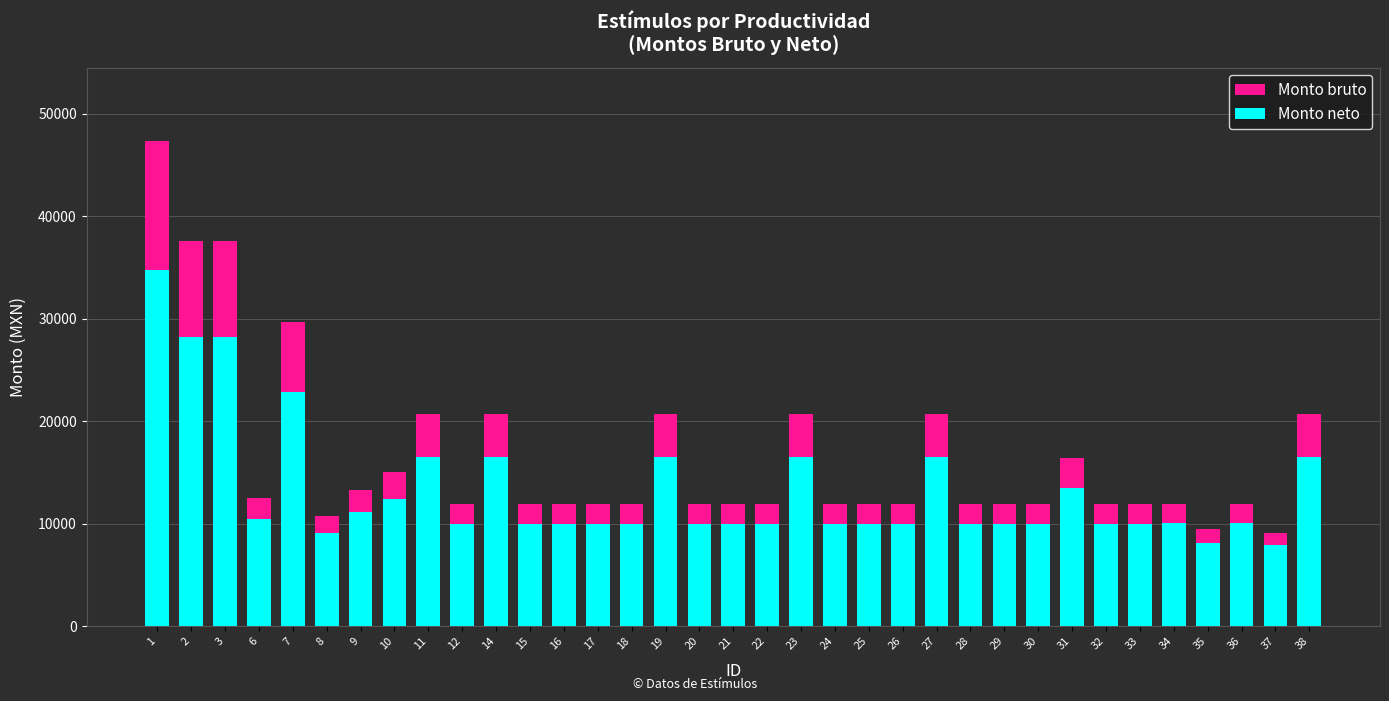

Reading right to left, what are all the values shown in this chart?

Monto bruto: 38=20668.5	37=9146.5	36=11921.5	35=9467.6	34=11921.5	33=11888.0	32=11888.0	31=16369.8	30=11888.0	29=11888.0	28=11888.0	27=20668.5	26=11888.0	25=11888.0	24=11888.0	23=20668.5	22=11888.0	21=11888.0	20=11888.0	19=20668.5	18=11888.0	17=11888.0	16=11888.0	15=11888.0	14=20668.5	12=11888.0	11=20668.5	10=15035.6	9=13336.0	8=10710.2	7=29709.5	6=12501.1	3=37591.5	2=37591.5	1=47384.4
Monto neto: 38=16498.7	37=7881.5	36=10044.6	35=8134.0	34=10044.6	33=10019.0	32=10019.0	31=13446.7	30=10019.0	29=10019.0	28=10019.0	27=16498.7	26=10019.0	25=10019.0	24=10019.0	23=16498.7	22=10019.0	21=10019.0	20=10019.0	19=16498.7	18=10019.0	17=10019.0	16=10019.0	15=10019.0	14=16498.7	12=10019.0	11=16498.7	10=12426.3	9=11126.4	8=9111.2	7=22827.4	6=10487.9	3=28232.0	2=28232.0	1=34791.4